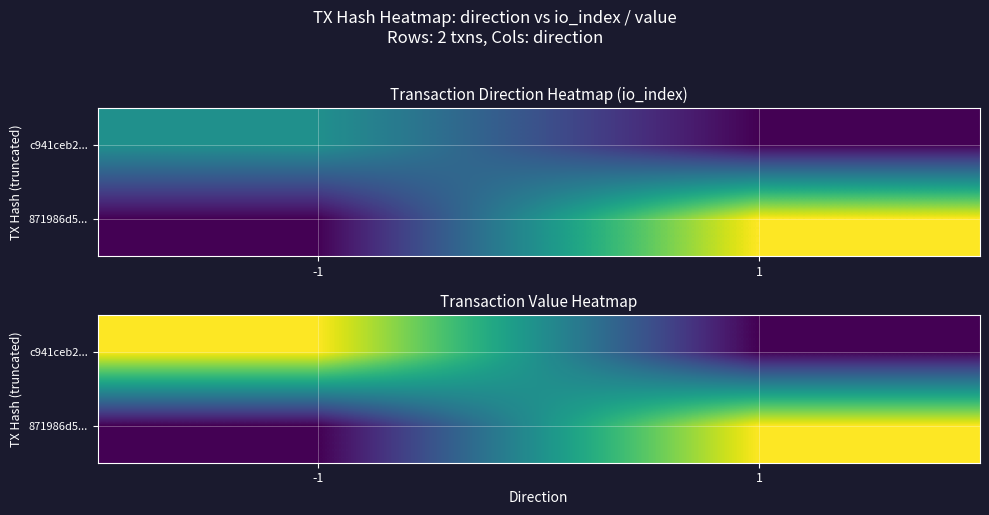

Rank the series by their maximum value, from highest to lowest.

c941ceb2..., 871986d5...